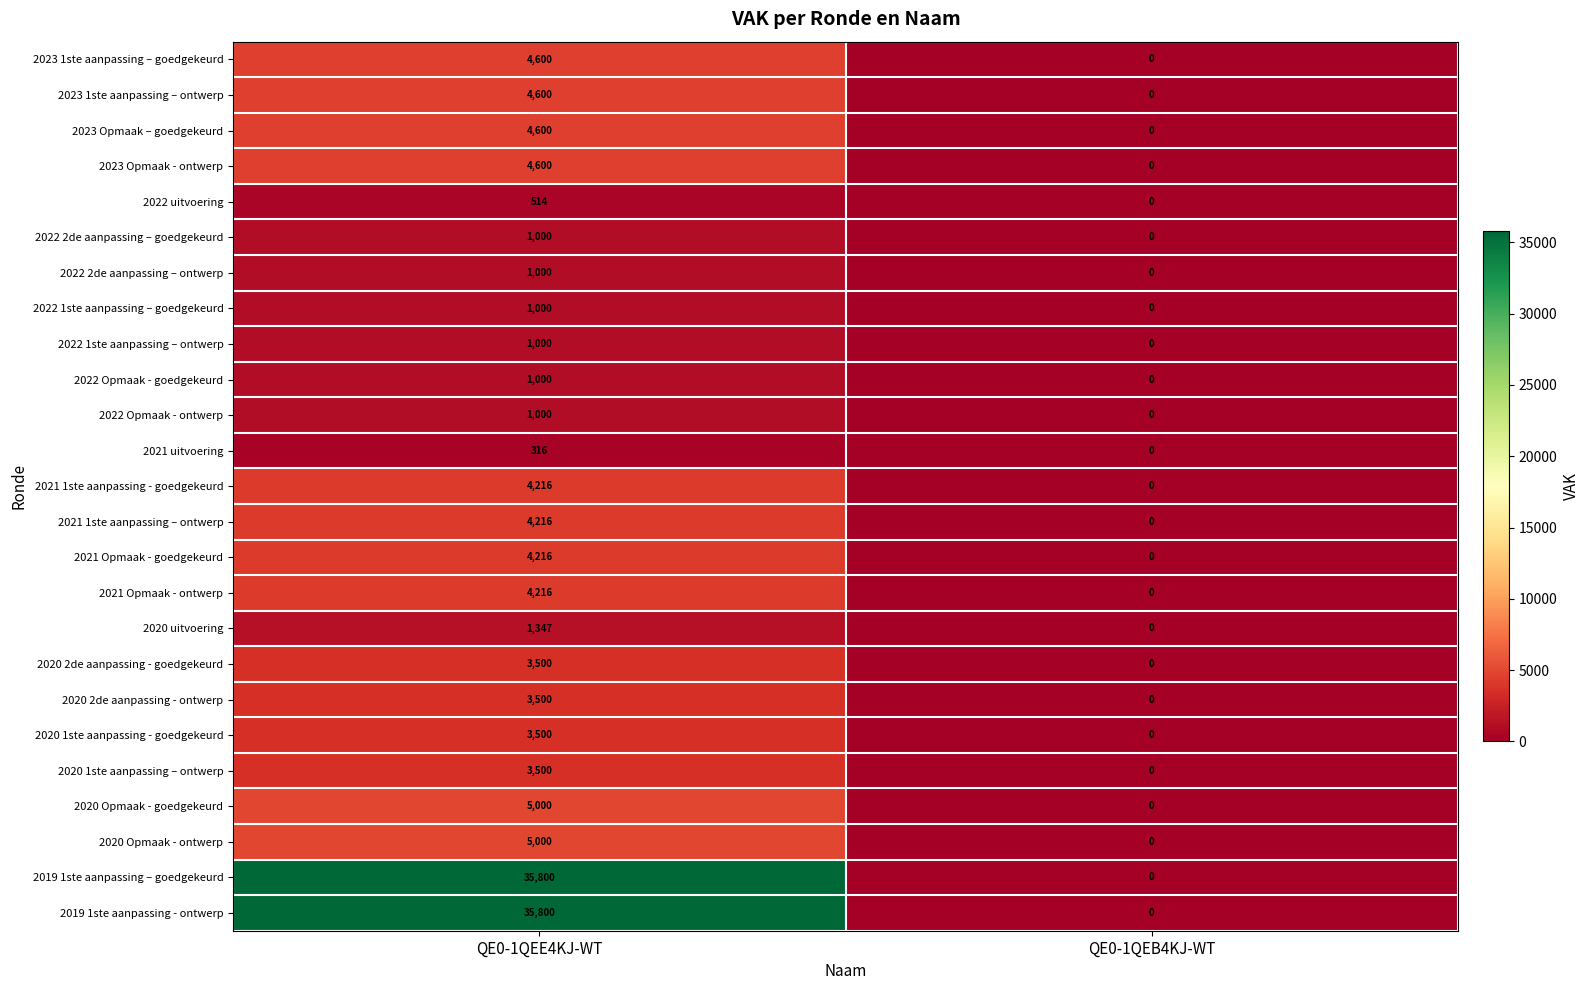

What is the average value of the 2021 1ste aanpassing – ontwerp series?

2108